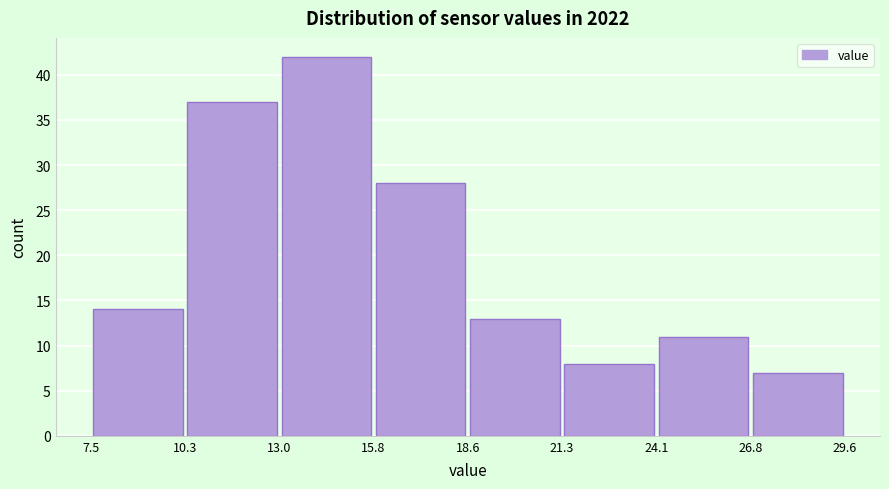

How tall is the bar that spans 26.8 to 29.6 on the x-axis? The values are not printed on the chart, so give them approximately, as read against the axis.

7